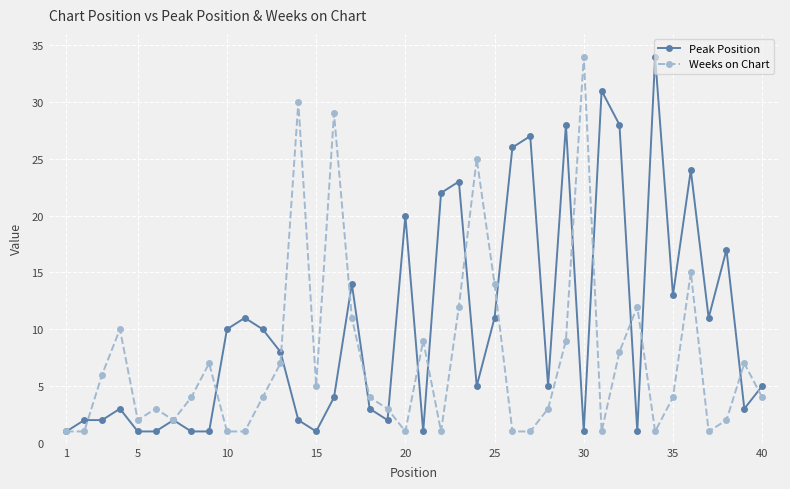

Which series has the largest total across all categories?

Peak Position